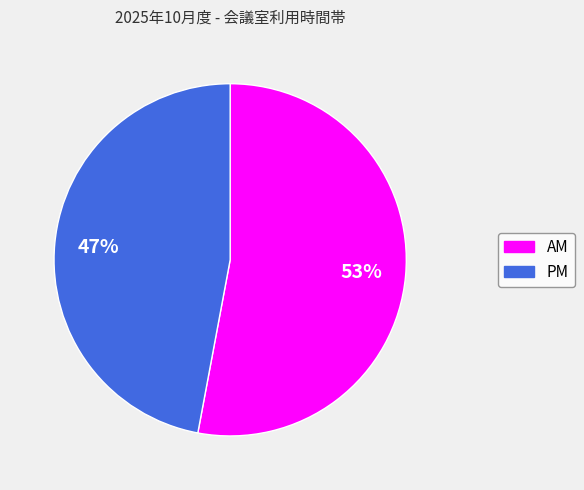

Rank the categories by value from lowest to highest.

PM, AM